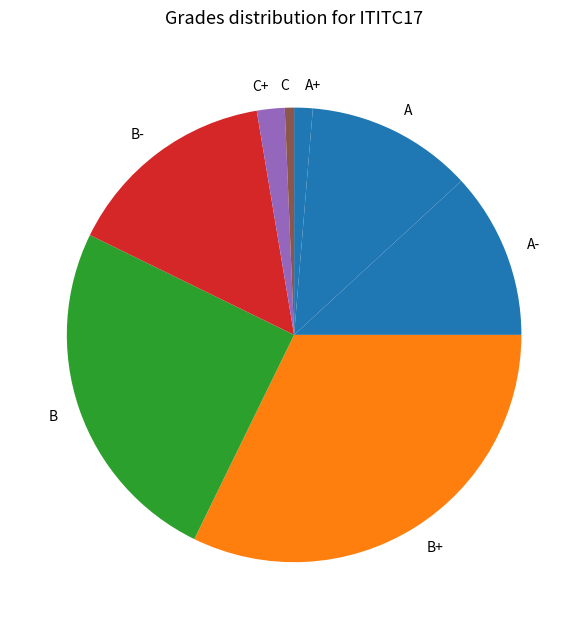

Does any single category account for the majority?

No